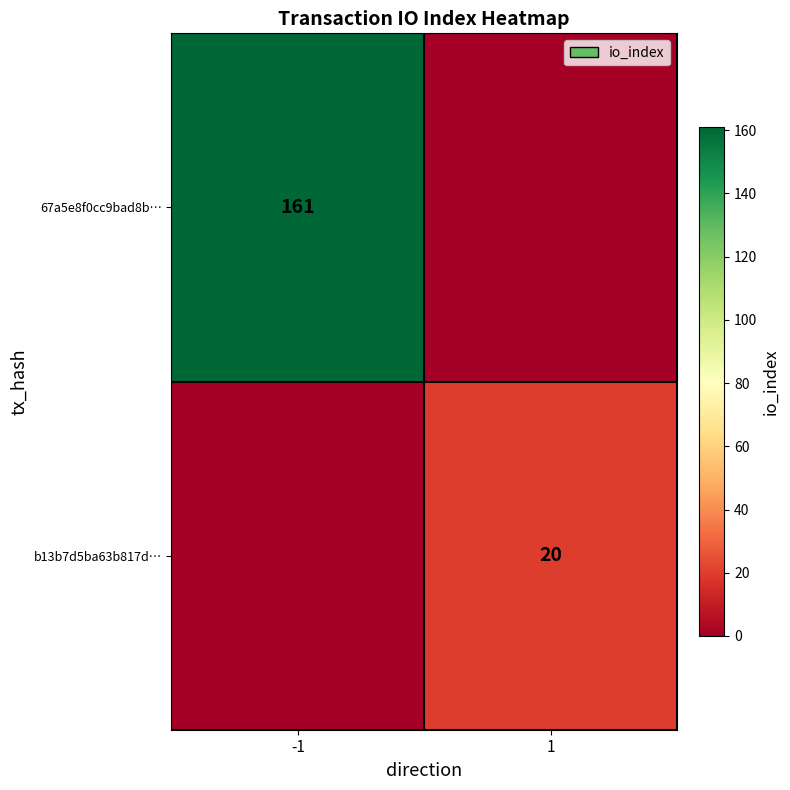

Is the value of 67a5e8f0cc9bad8b… at -1 greater than the value of b13b7d5ba63b817d… at 1?

Yes